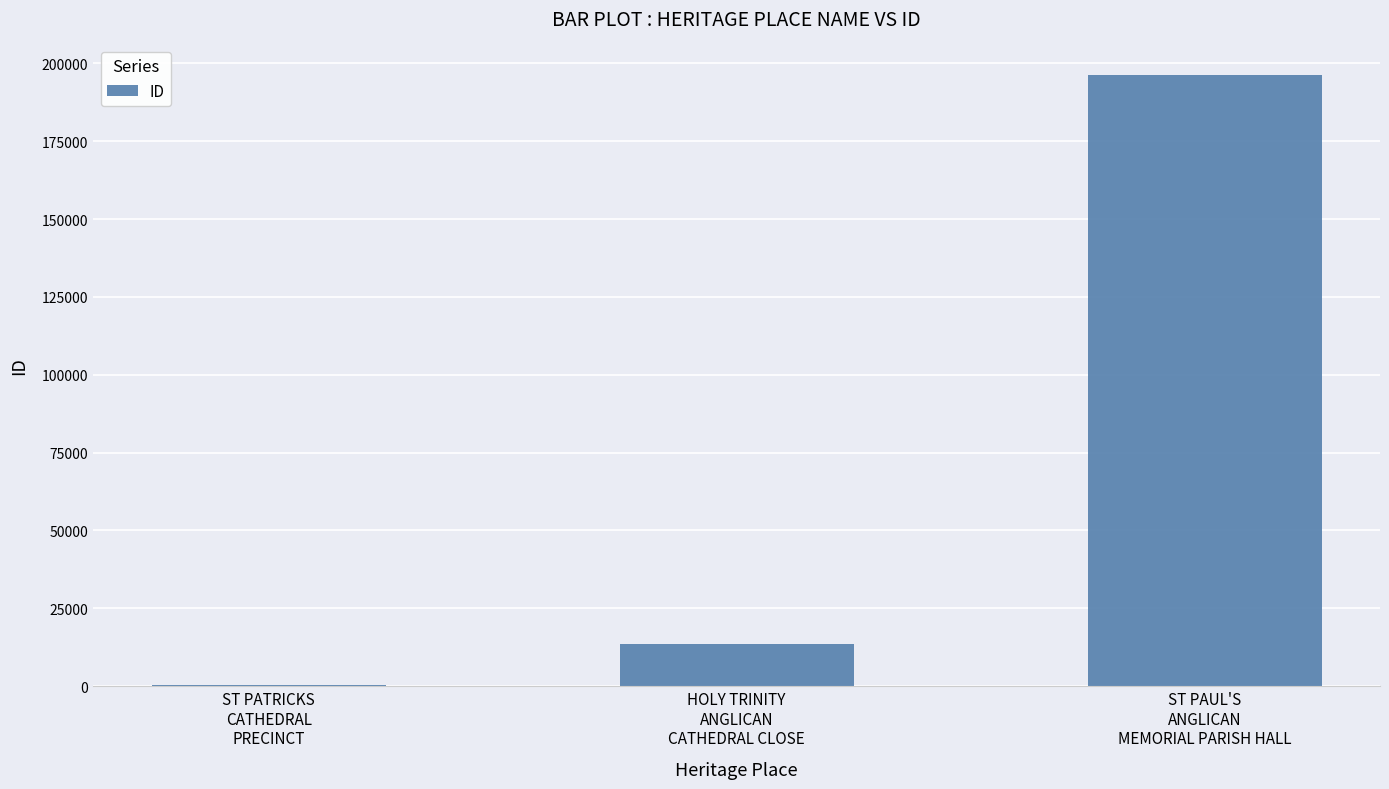

Where is the data nearest to the value 98326?

HOLY TRINITY
ANGLICAN
CATHEDRAL CLOSE